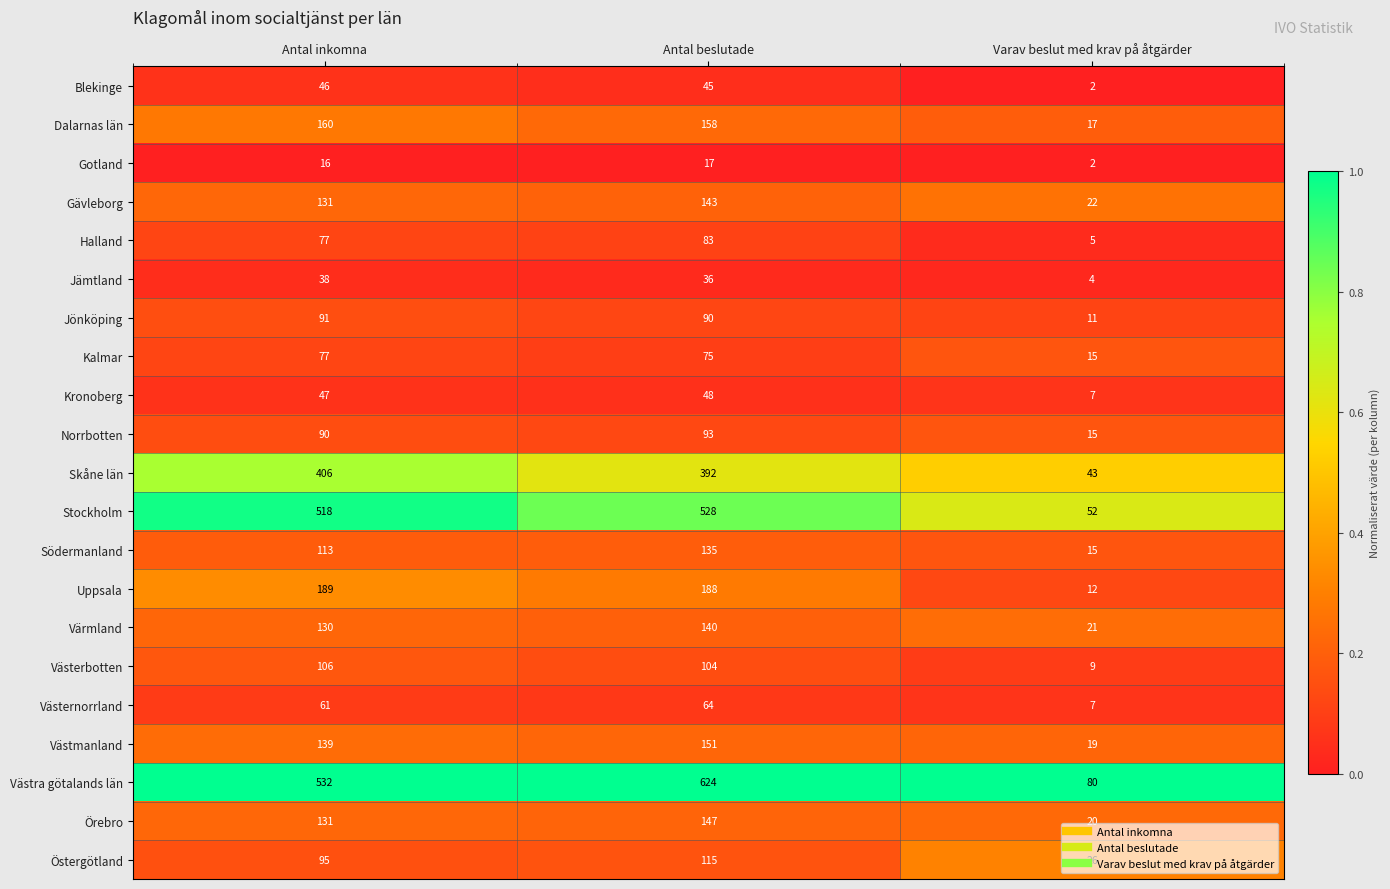

True or false: Södermanland has a value of 227 at Antal beslutade.

False